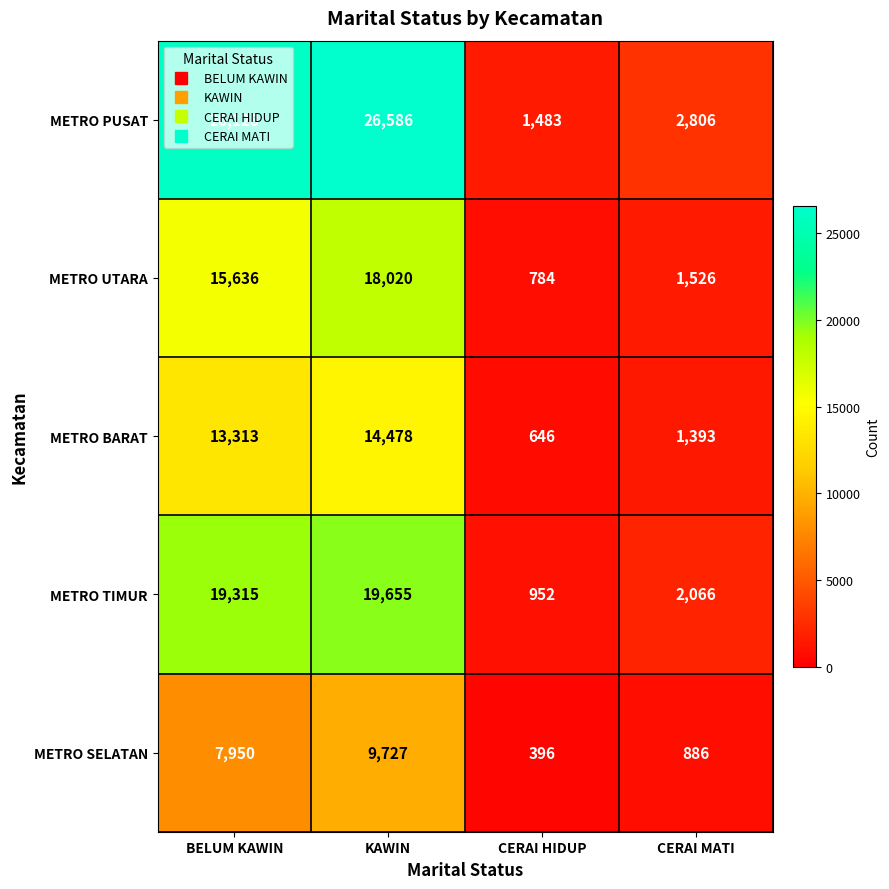

Between CERAI HIDUP and CERAI MATI, which series saw the biggest shift?

METRO PUSAT